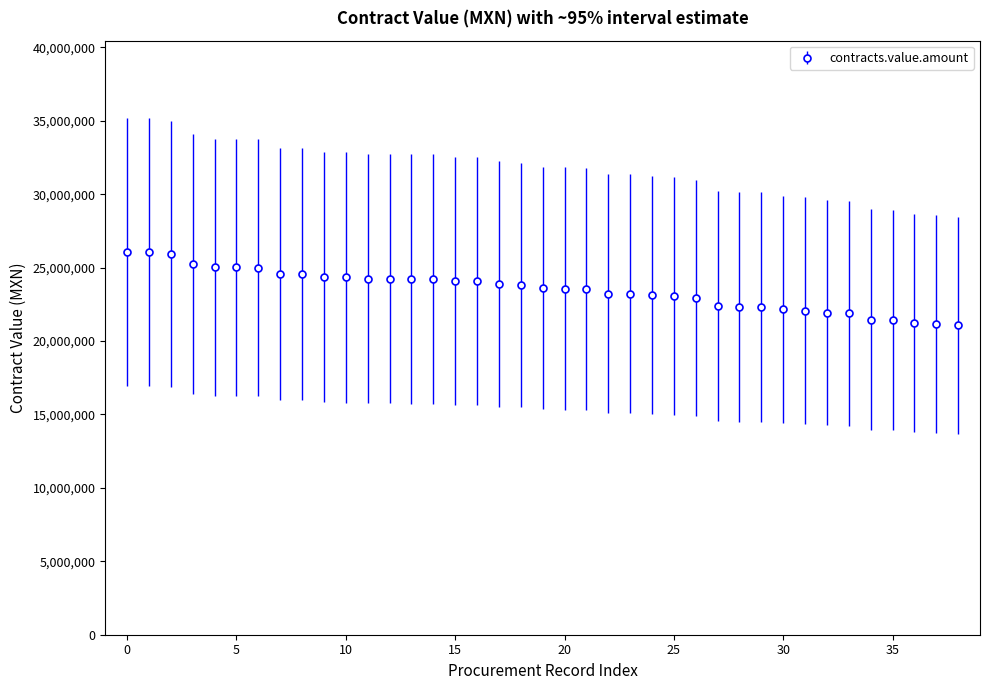

How many lines are shown in the chart?

1